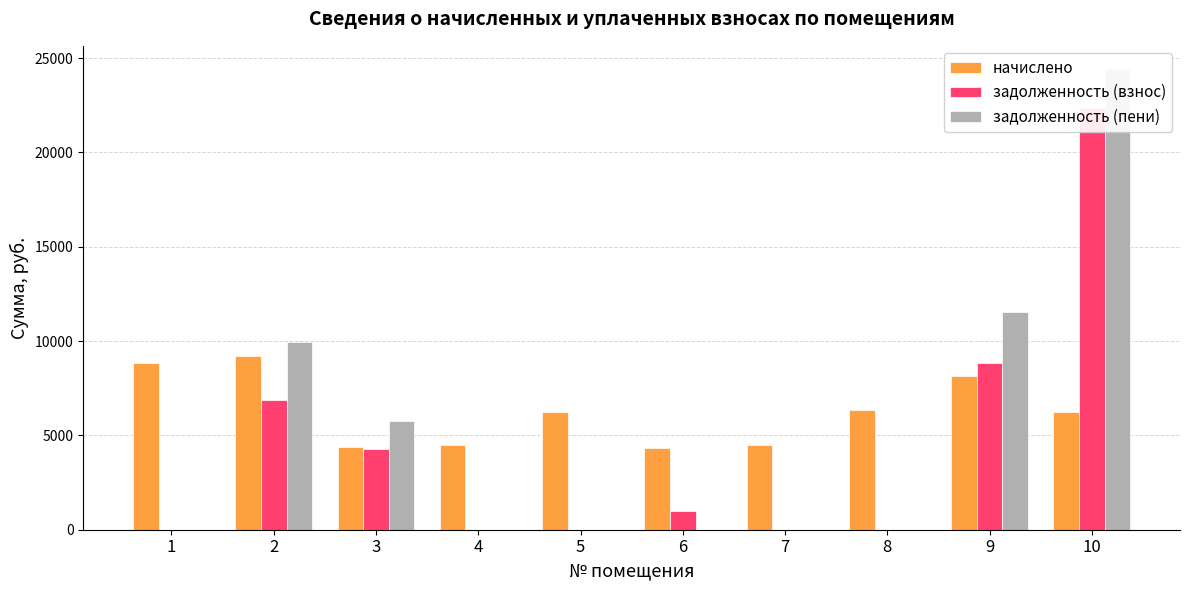

What is the sum of the задолженность (взнос) values at 8 and 3?

4302.6